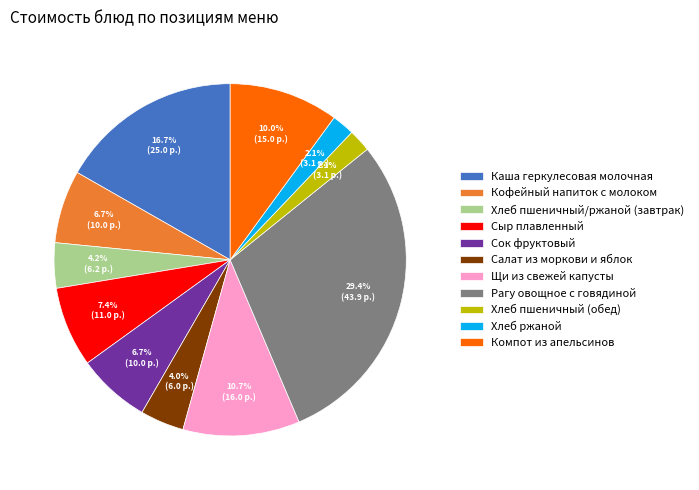

Approximately how many times larger is the value at Хлеб пшеничный (обед) compared to Кофейный напиток с молоком?

0.3